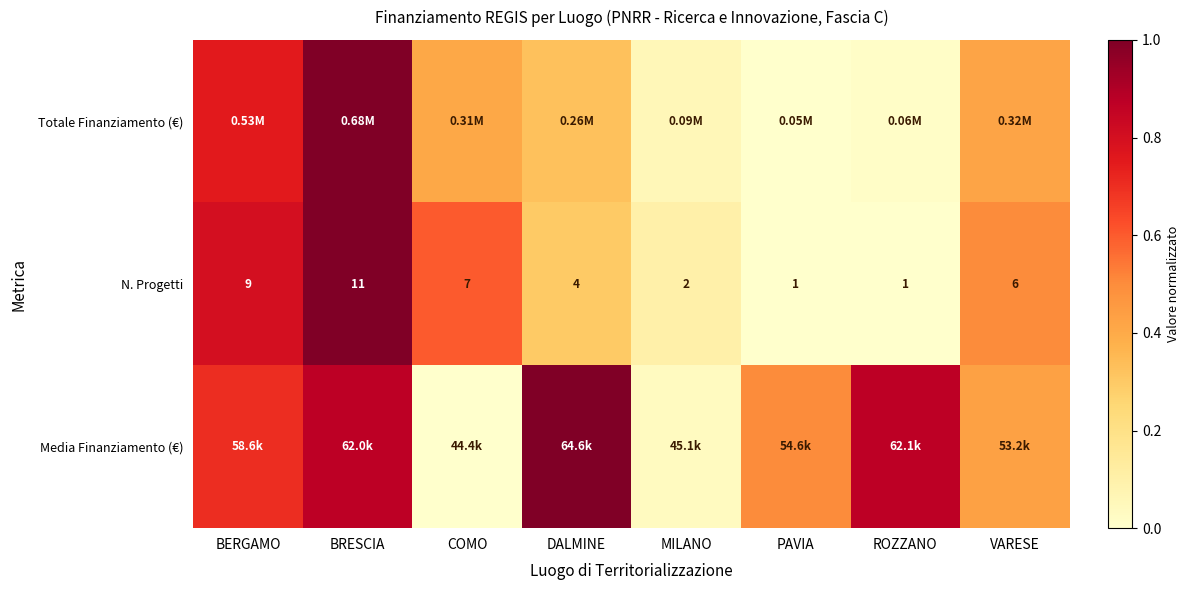

How many categories are shown in the chart?

8